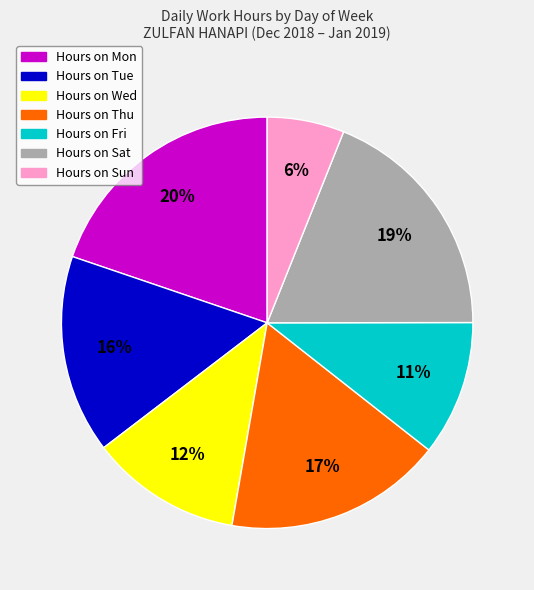

To the nearest percent, what is the difference between the largest and smallest slice percentages?

14%